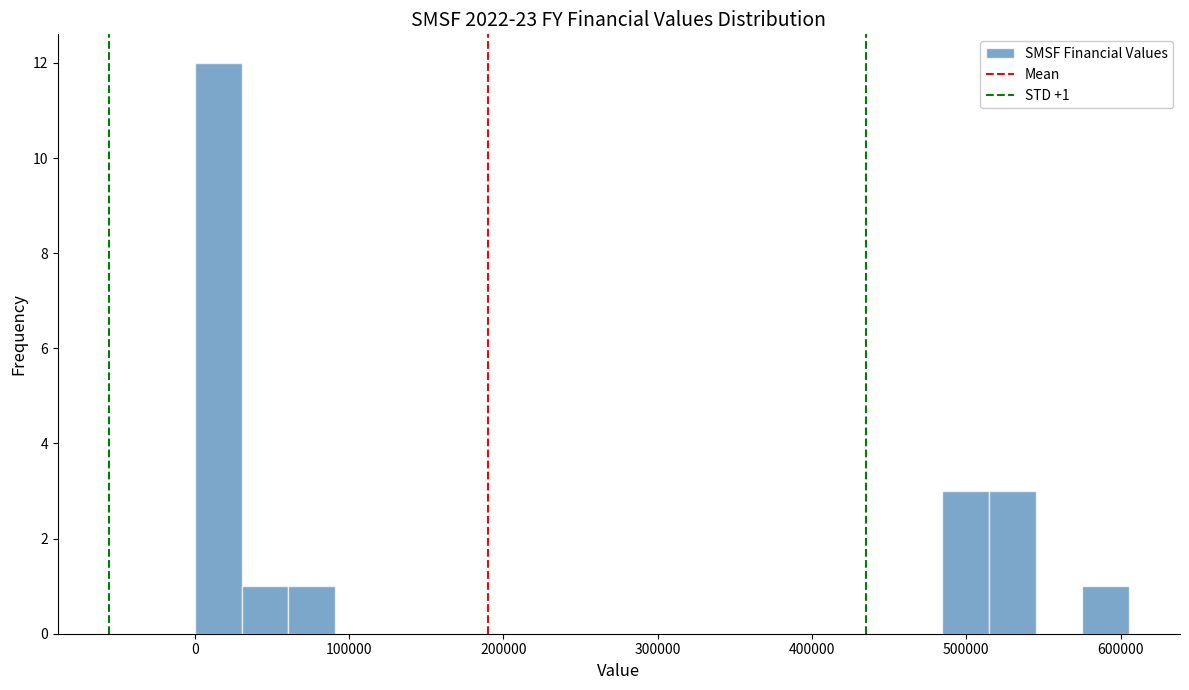

Around what value on the x-axis is the tallest bar? Give the approximate position of its centre, as read against the axis.

20000